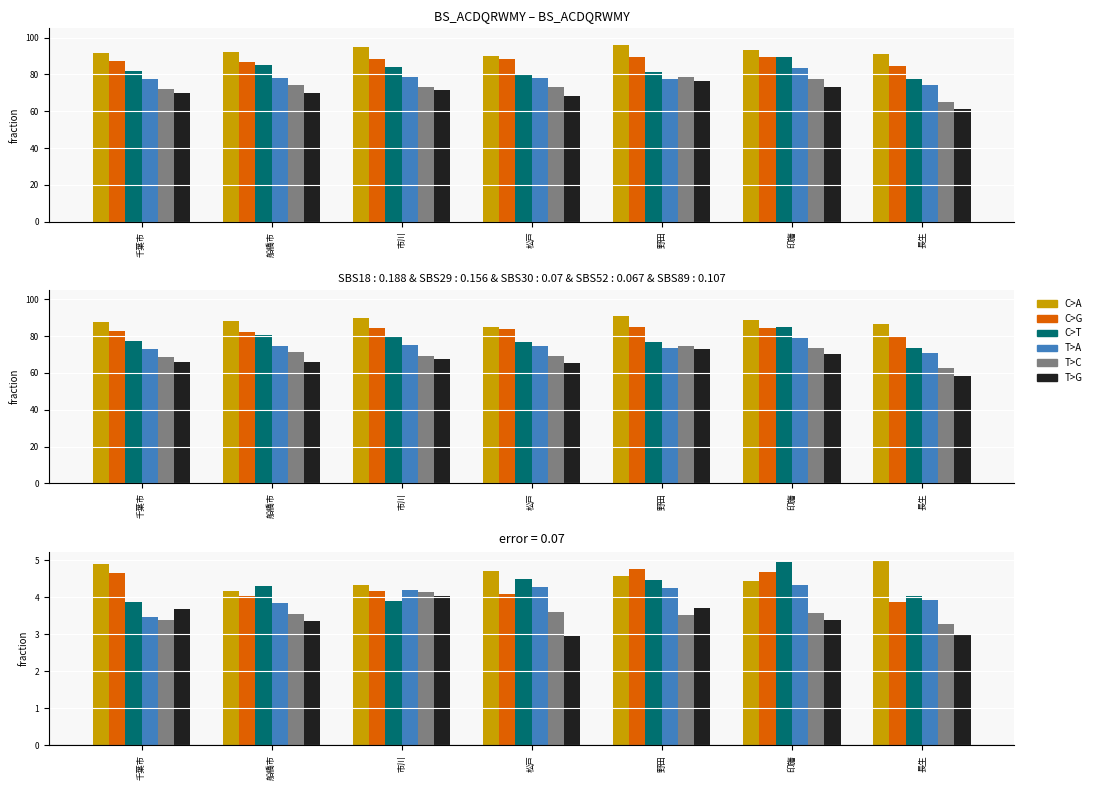

How many series are shown in this chart?

6